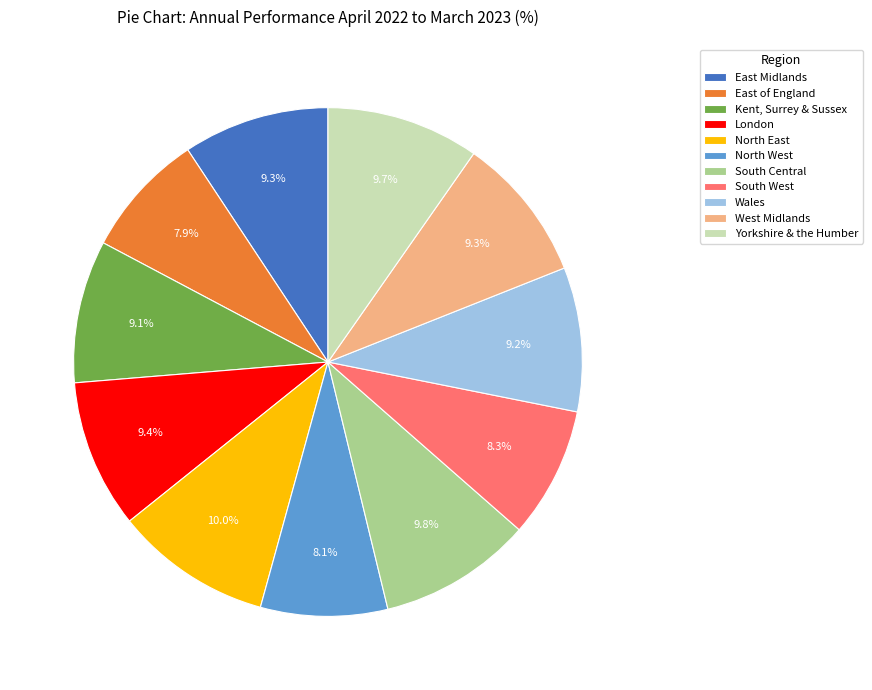

What percentage is the North East slice, to the nearest percent?

10%